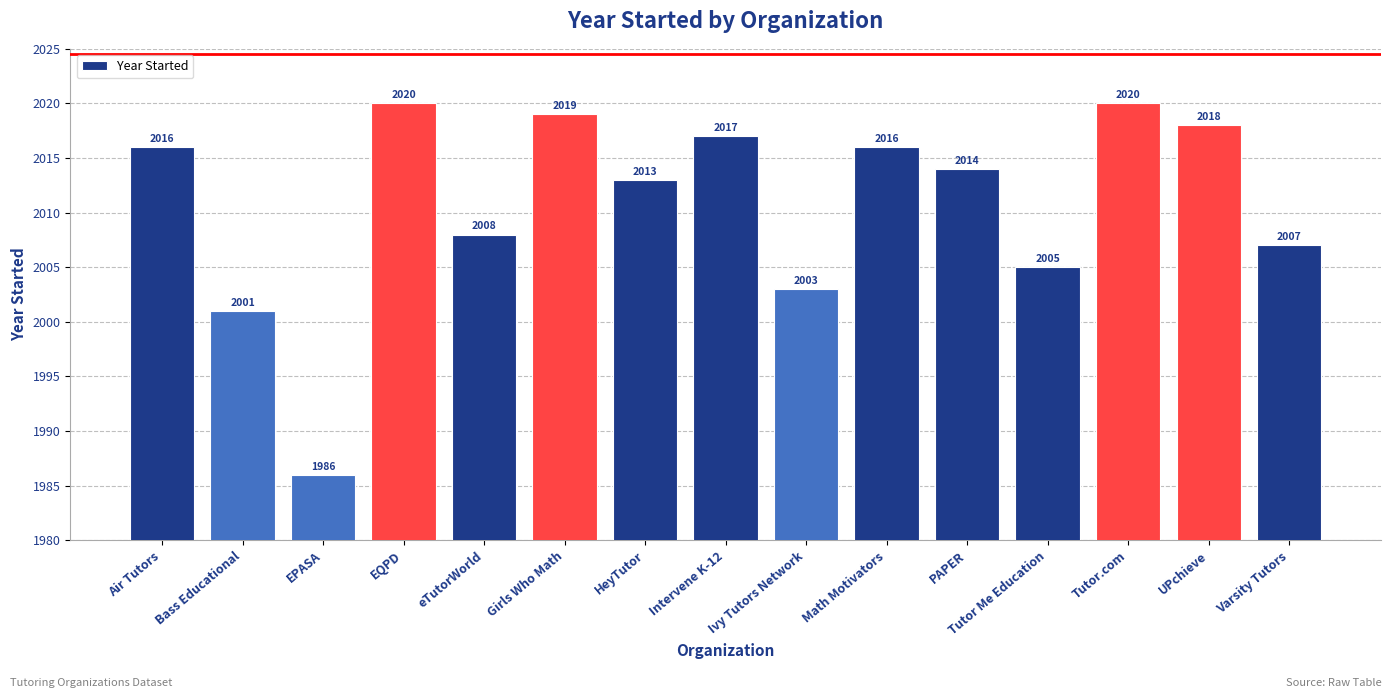

What is the difference between the maximum and minimum values?

34